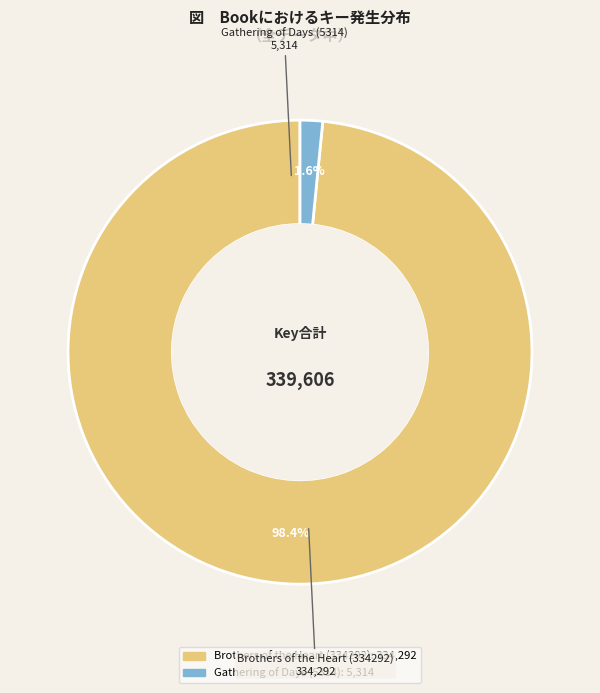

Which category has the biggest portion of the pie?

Brothers of the Heart (334292)